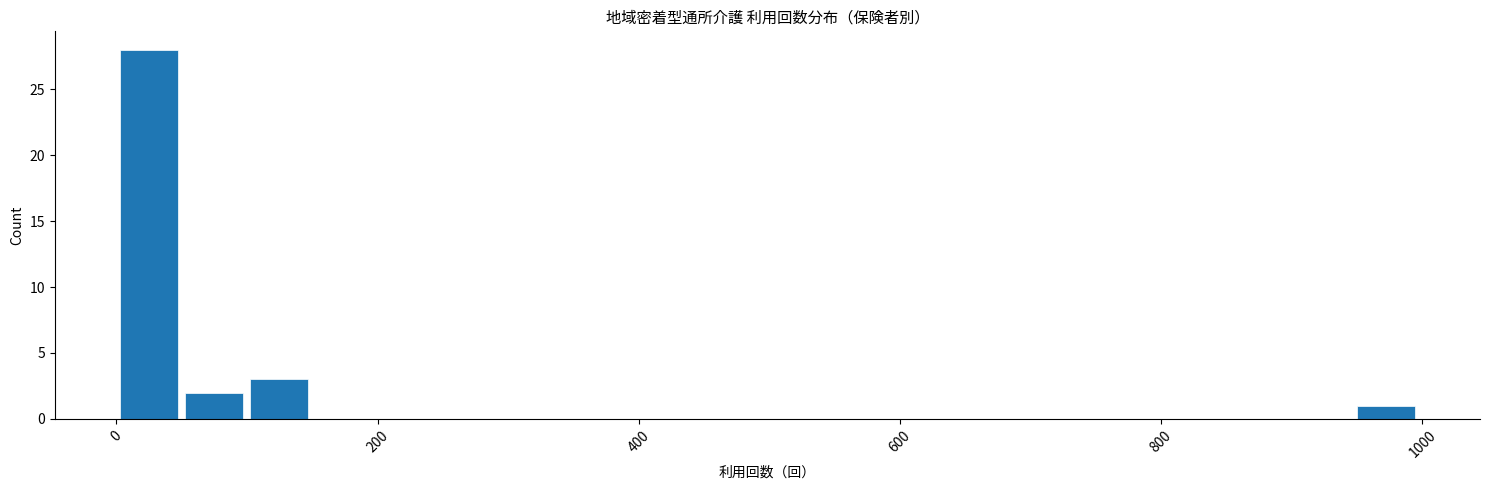

Around what value on the x-axis is the tallest bar? Give the approximate position of its centre, as read against the axis.

20